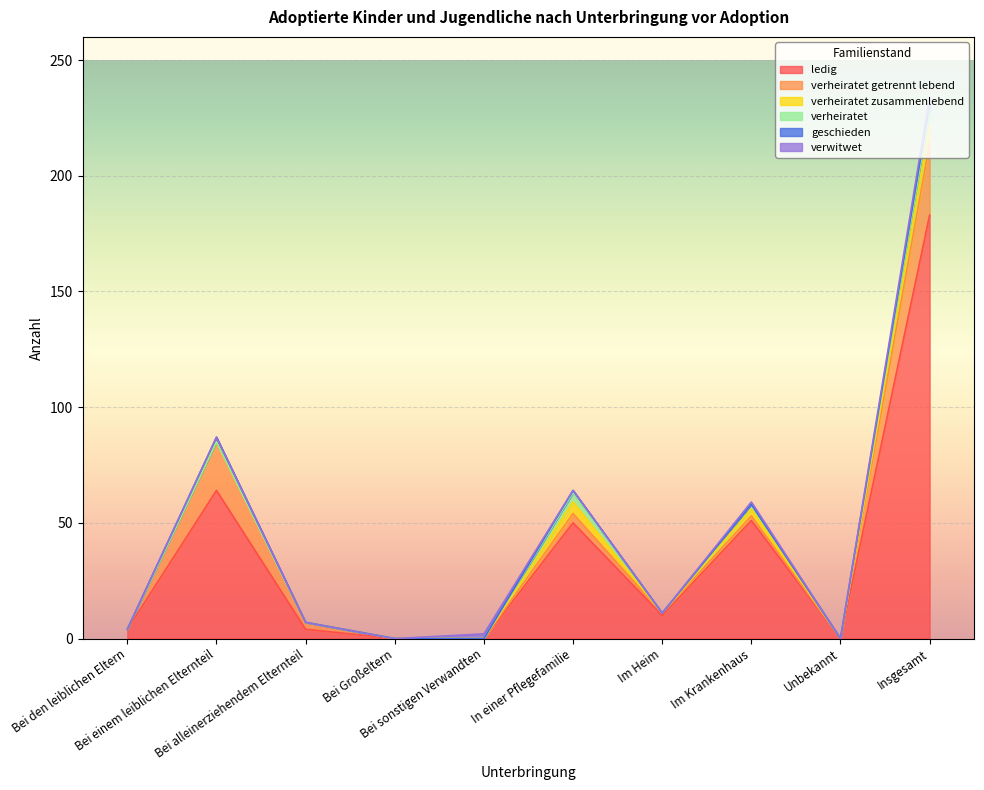

Where is the first local maximum for verheiratet getrennt lebend?

Bei einem leiblichen Elternteil